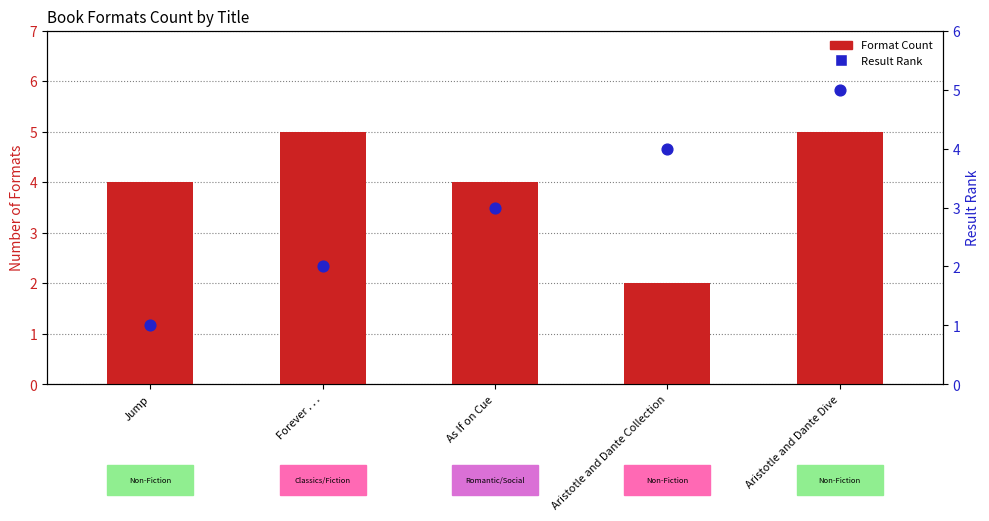

At how many categories does at least one series exceed 2?

5